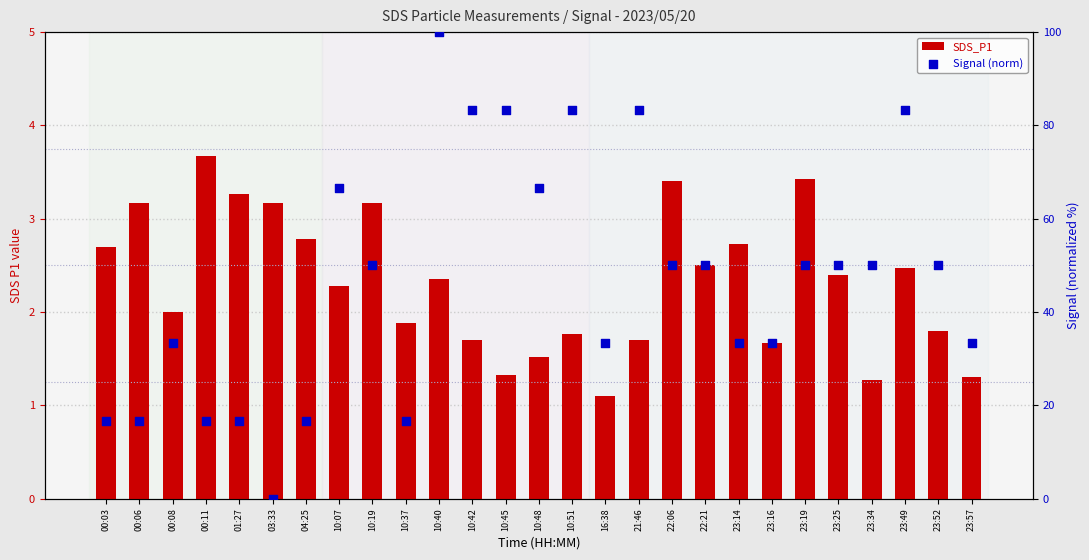

What is the total value across all series at 10:19?

53.2